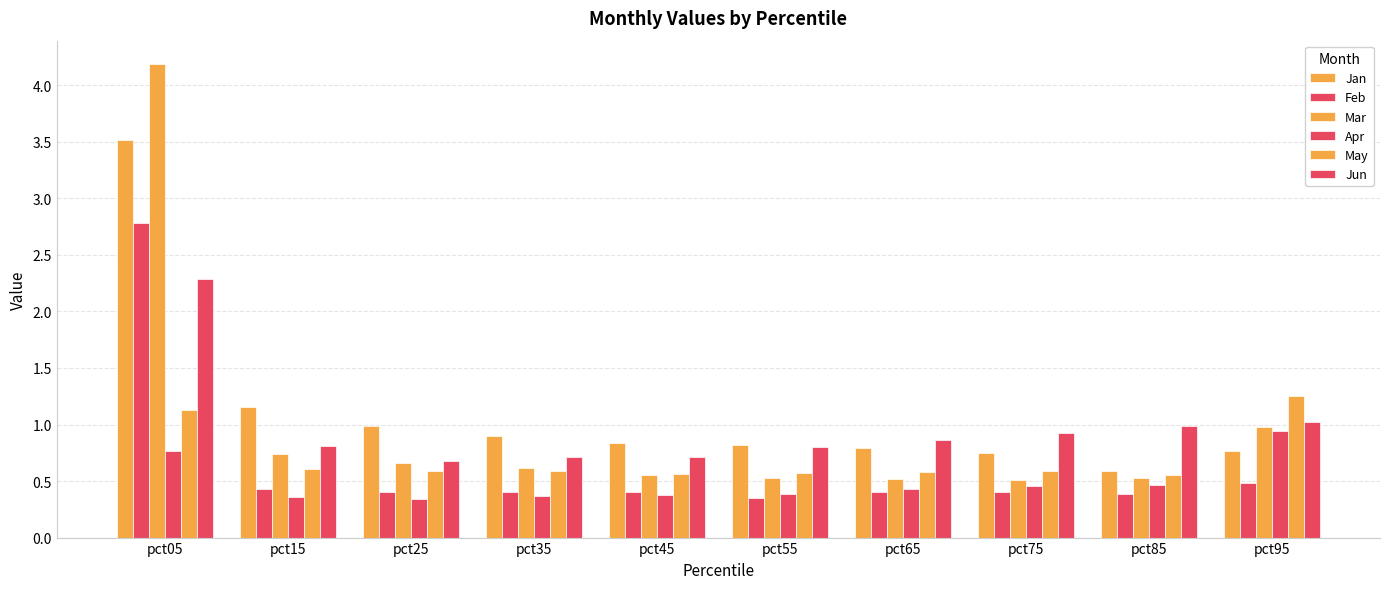

The Apr series shows 0.3 at pct25. True or false?

True